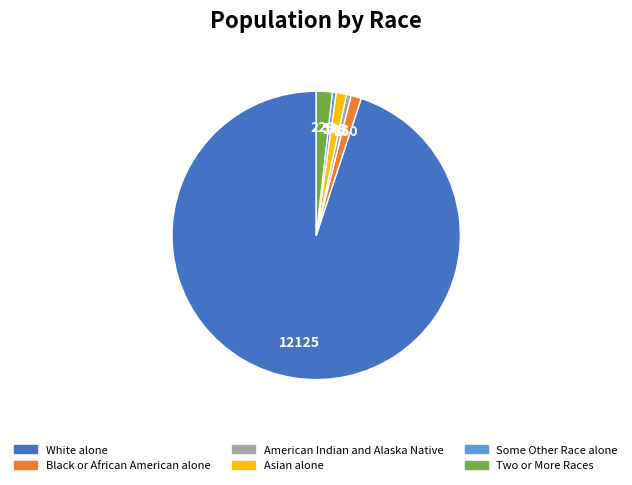

Between Asian alone and American Indian and Alaska Native, which is larger?

Asian alone